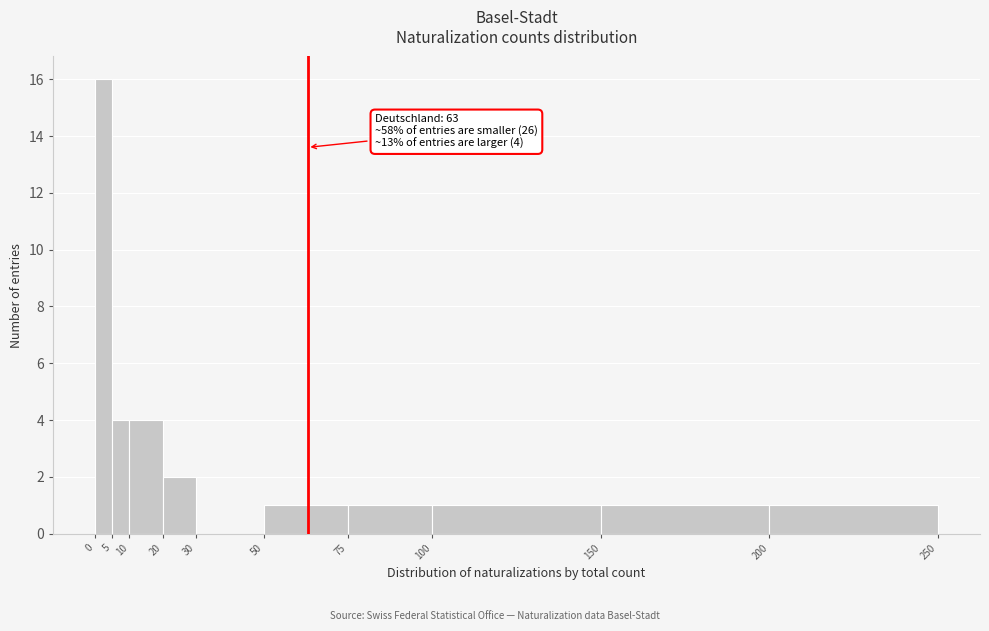

Which range on the x-axis has the tallest bar?

0 to 5